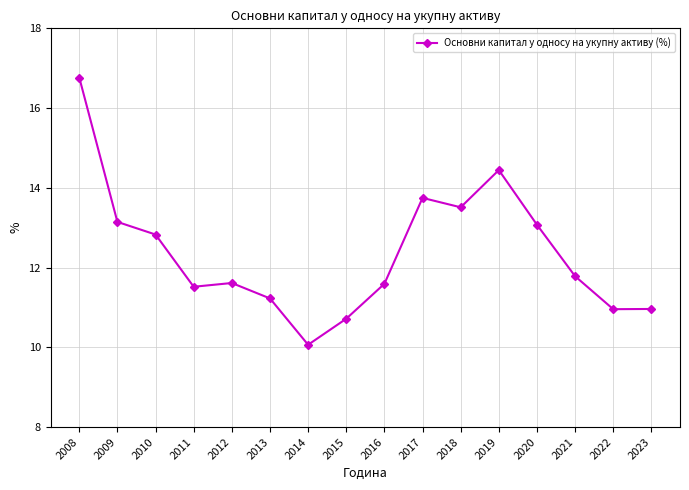

What is the change in value from 2019 to 2021?

-2.7